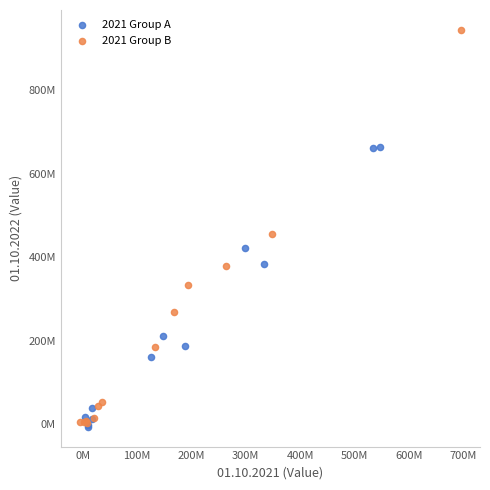

What are all the series names shown in the legend?

2021 Group A, 2021 Group B